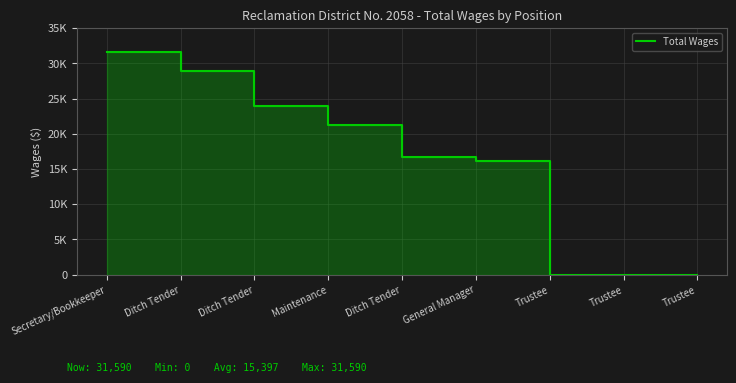

What is the maximum value shown in the chart?

31590